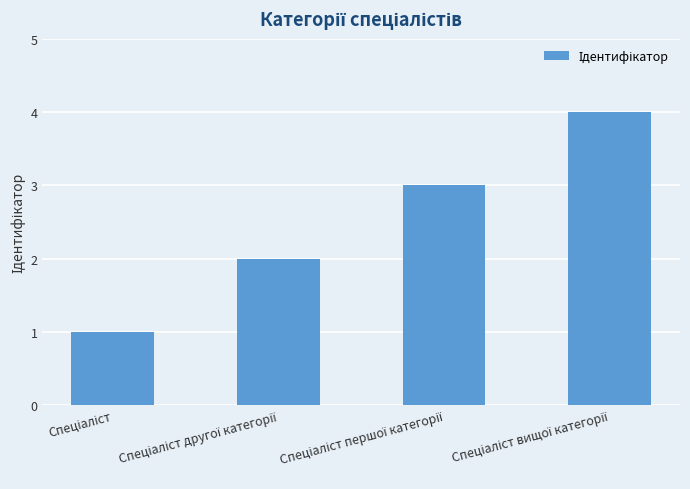

What is the greatest value displayed?

4